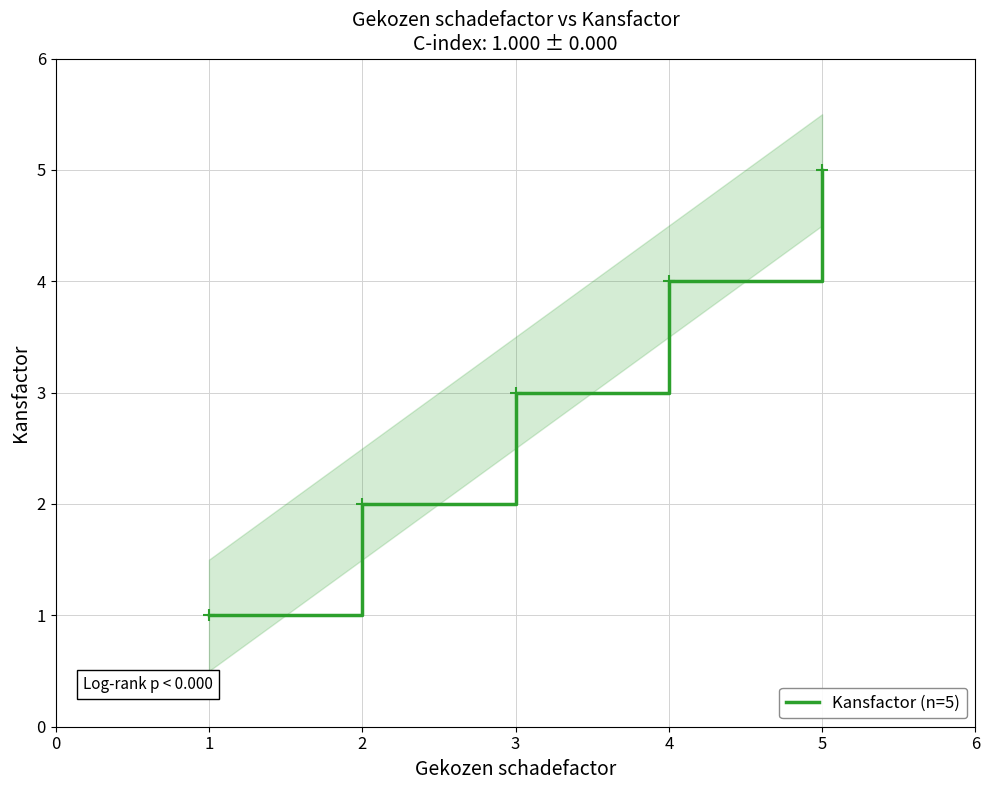

The Kansfactor (n=5) series shows 1 at 1. True or false?

True